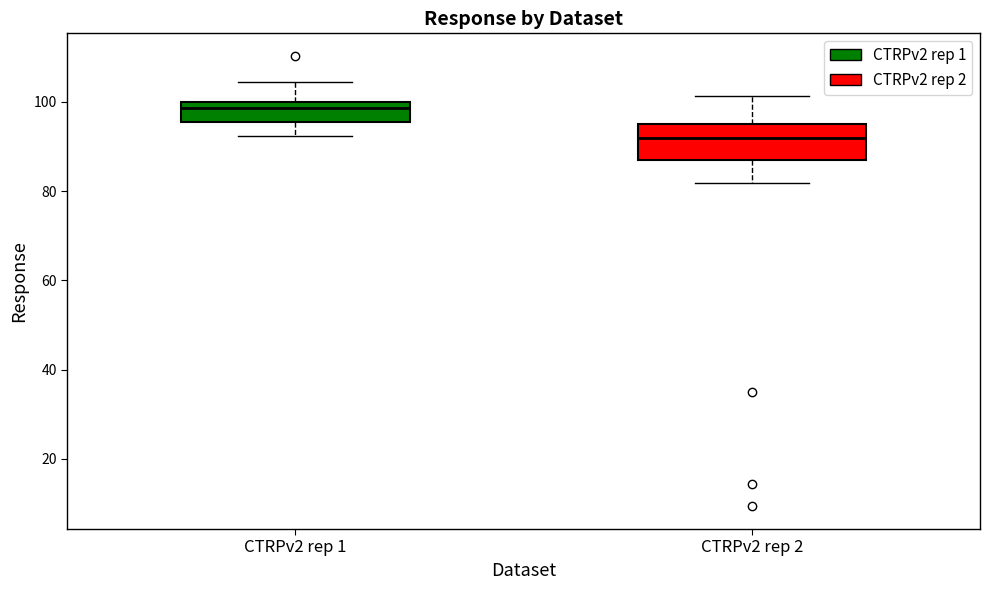

Where does the median line of the box for CTRPv2 rep 2 sit on the y-axis? The values are not printed on the chart, so give them approximately, as read against the axis.

92